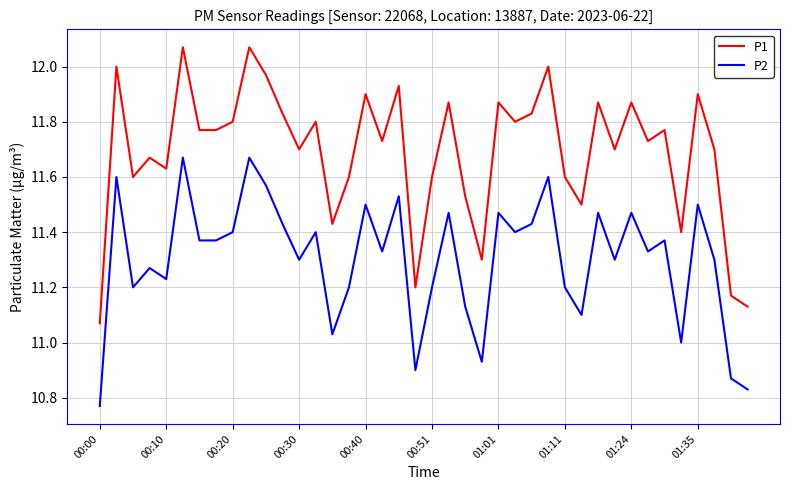

Which series has the largest total across all categories?

P1